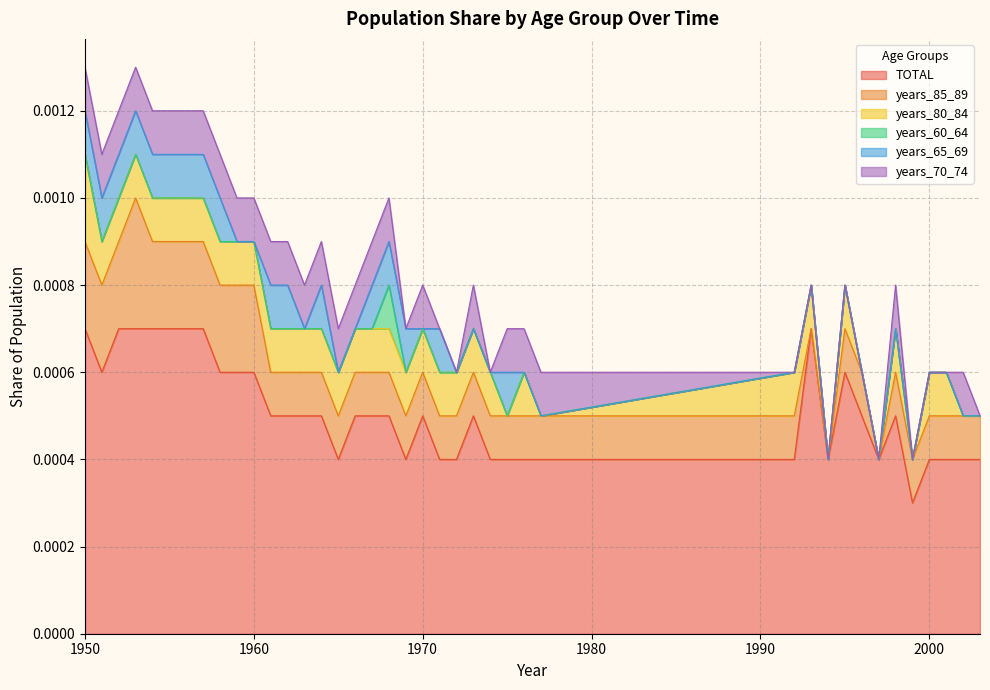

True or false: years_60_64 has a value of 0.0 at 1951.

True